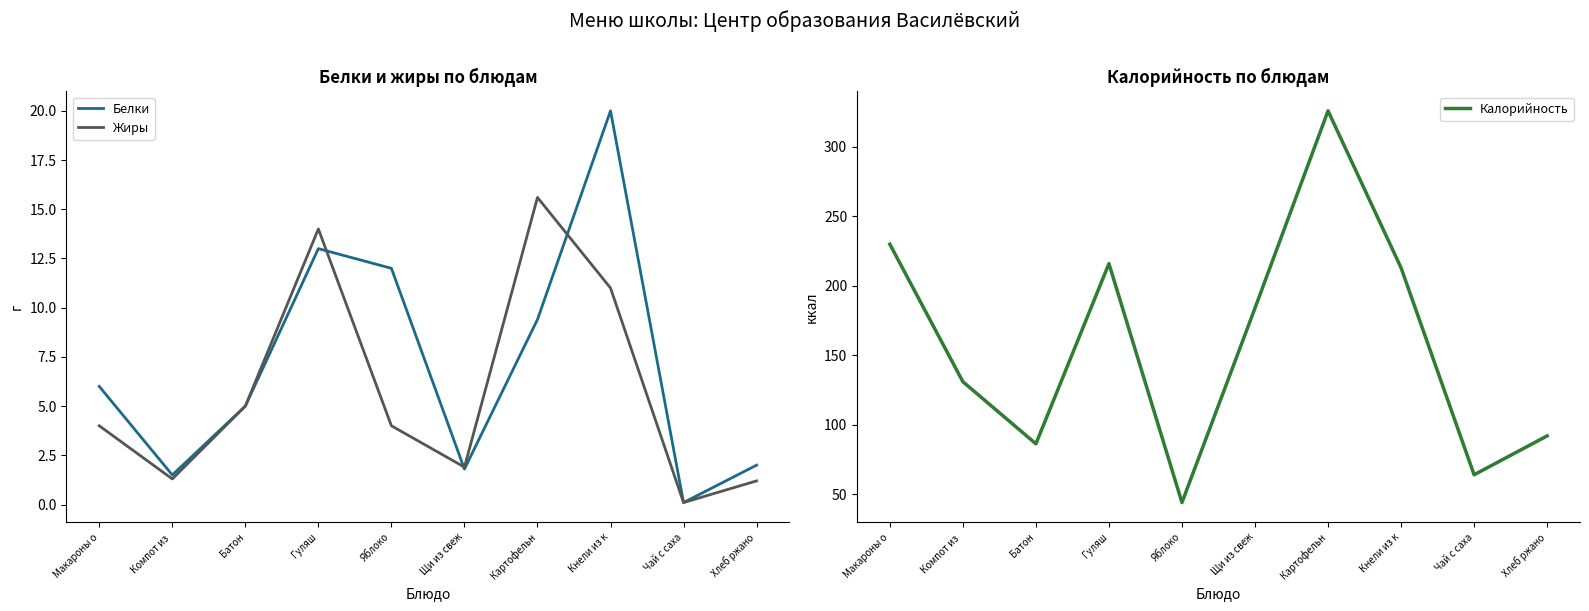

Is it true that Белки equals 1.8 at Щи из свеж?

True